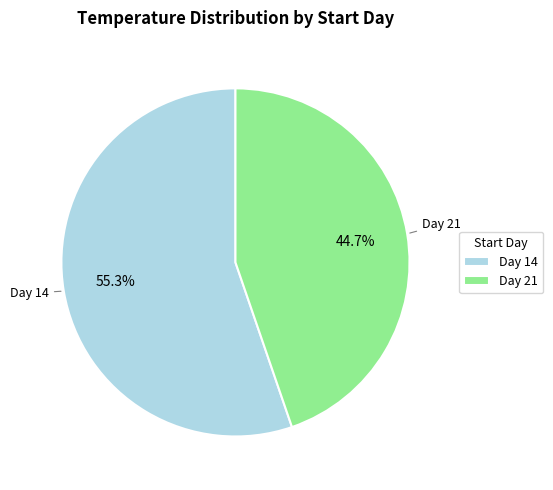

What percentage do Day 21 and Day 14 together represent?

100.0%